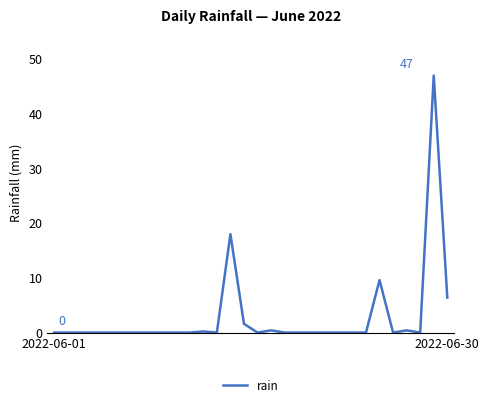

What is the difference between the maximum and minimum values?

47.0